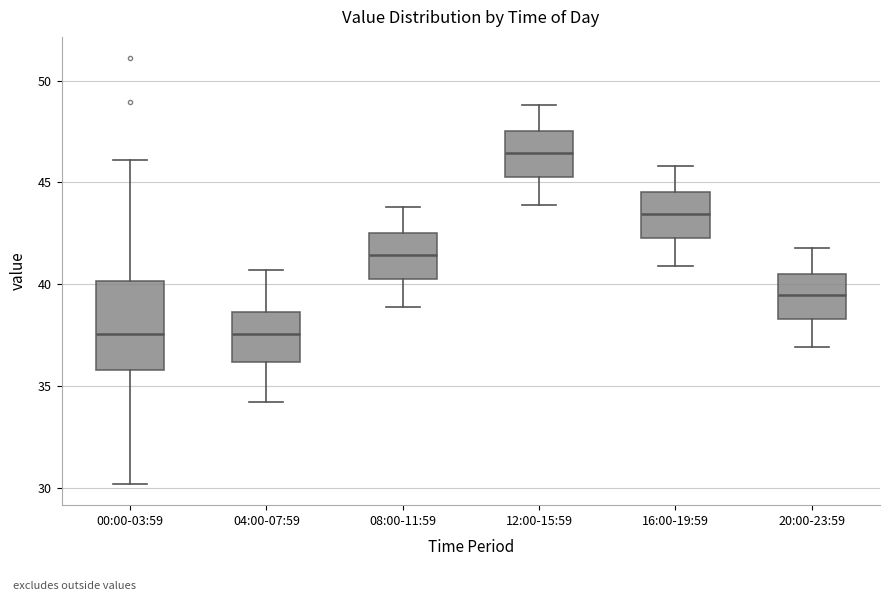

Which box is the tallest, from its lower edge to its upper edge?

00:00-03:59